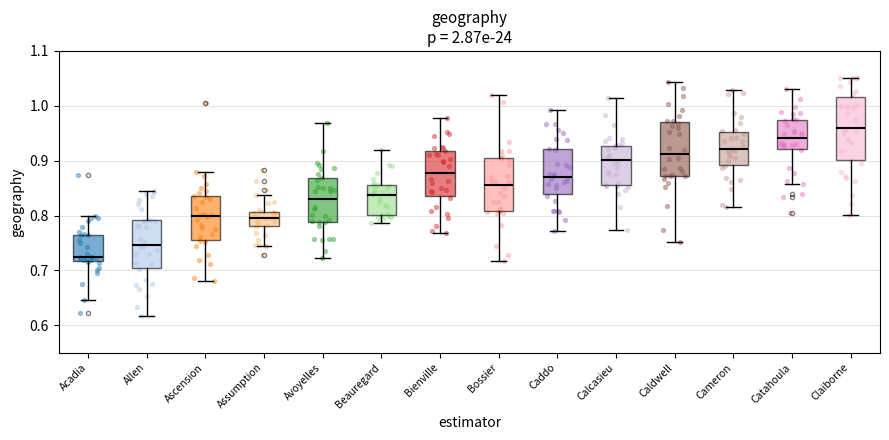

Comparing the boxes themselves (not the whiskers), which one is the tallest?

Claiborne